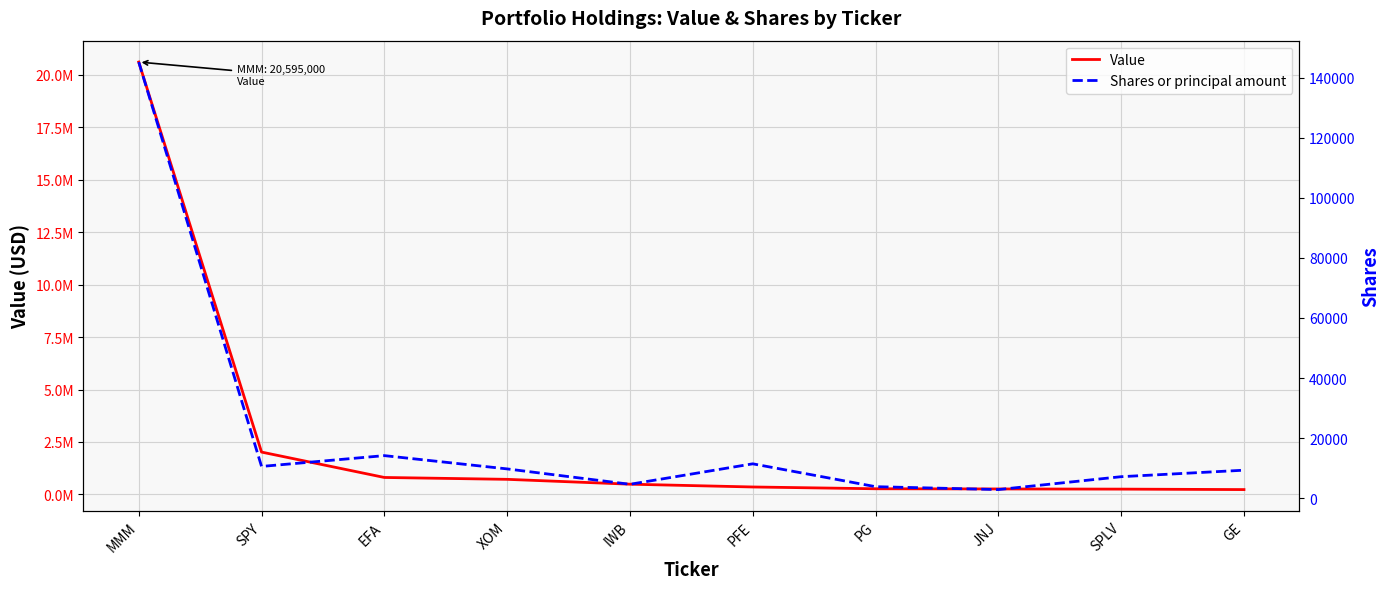

What is the difference between the highest and lowest values at PG?

269205